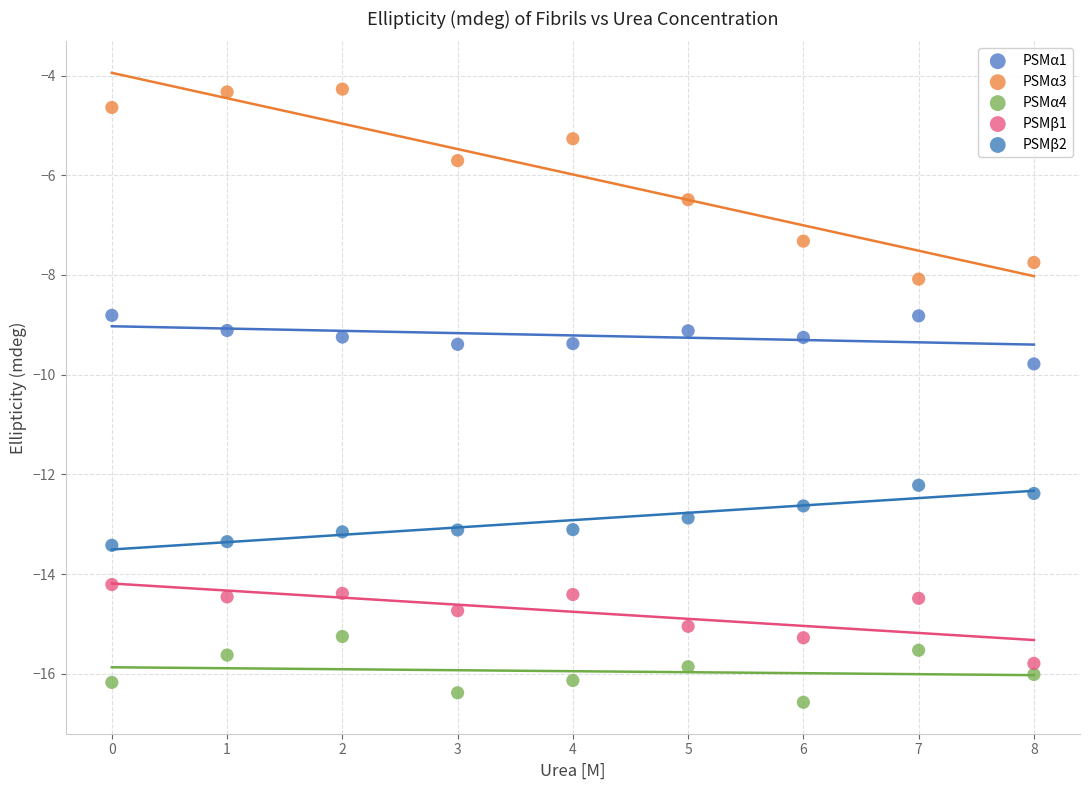

Across all series, what Y value is closest to -10?

-9.8